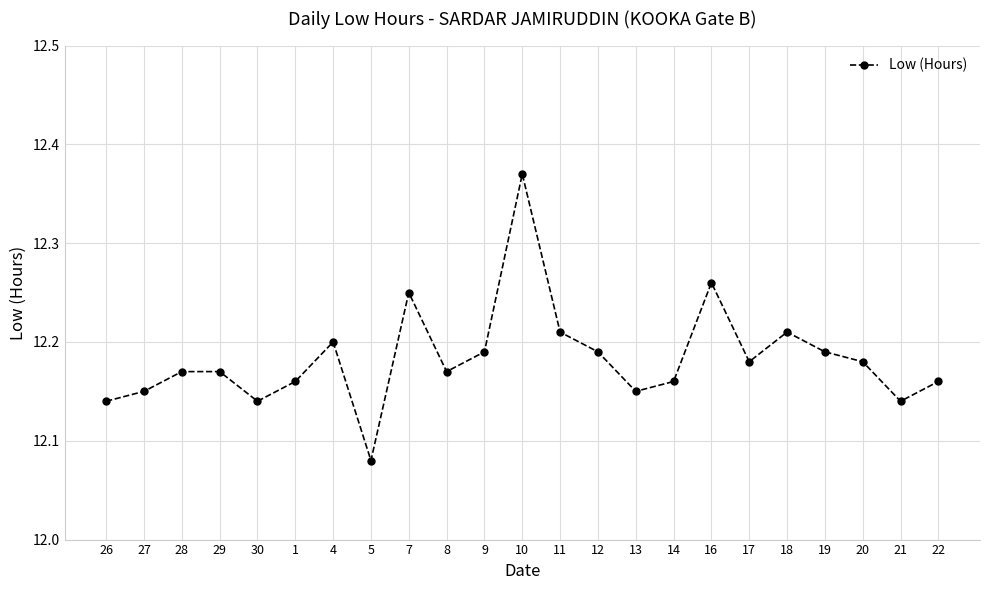

Which category has the highest value across all series?

10